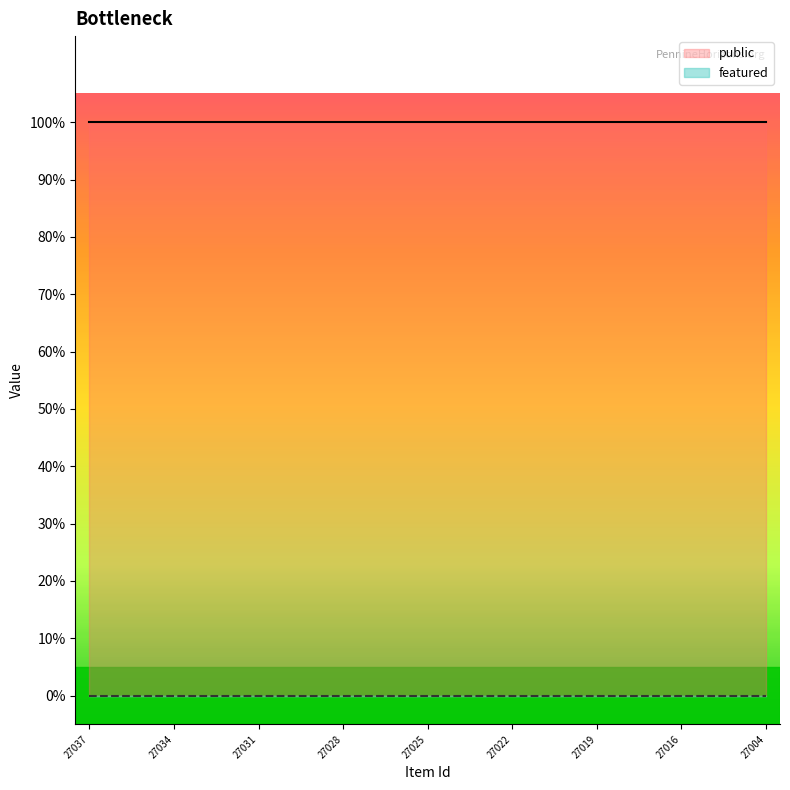

The featured series shows 0 at 27037. True or false?

True